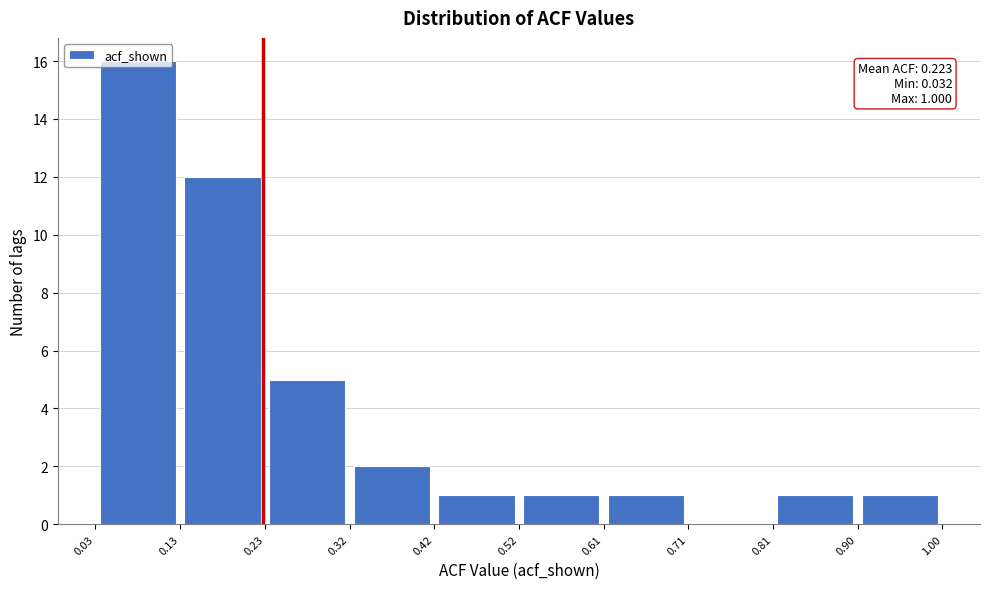

Which range on the x-axis has the tallest bar?

0.03 to 0.13